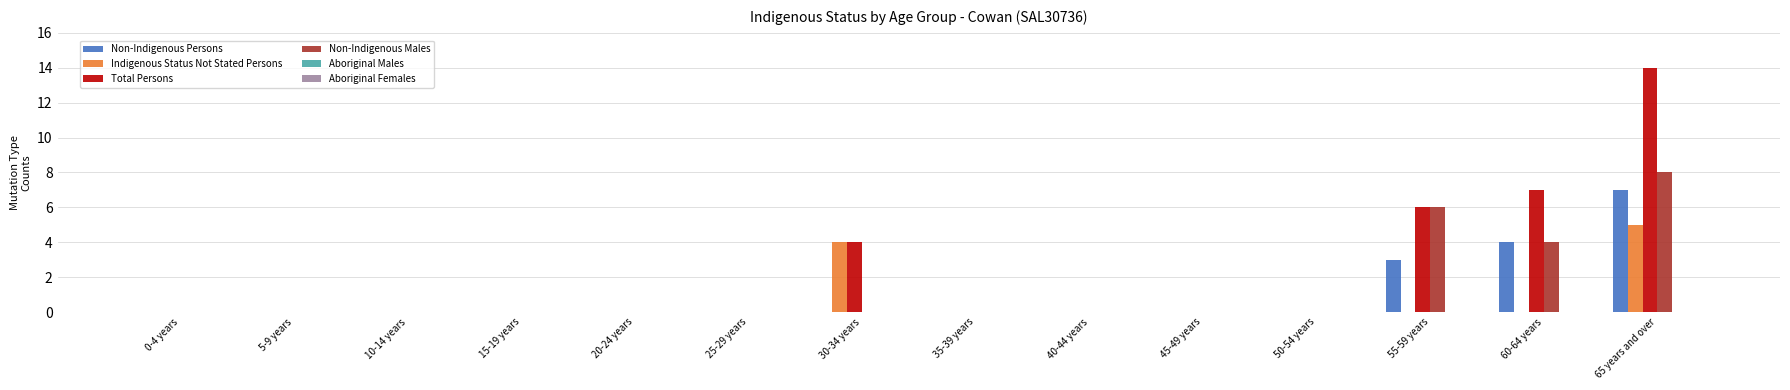

At which category is the sum across all series the highest?

65 years and over